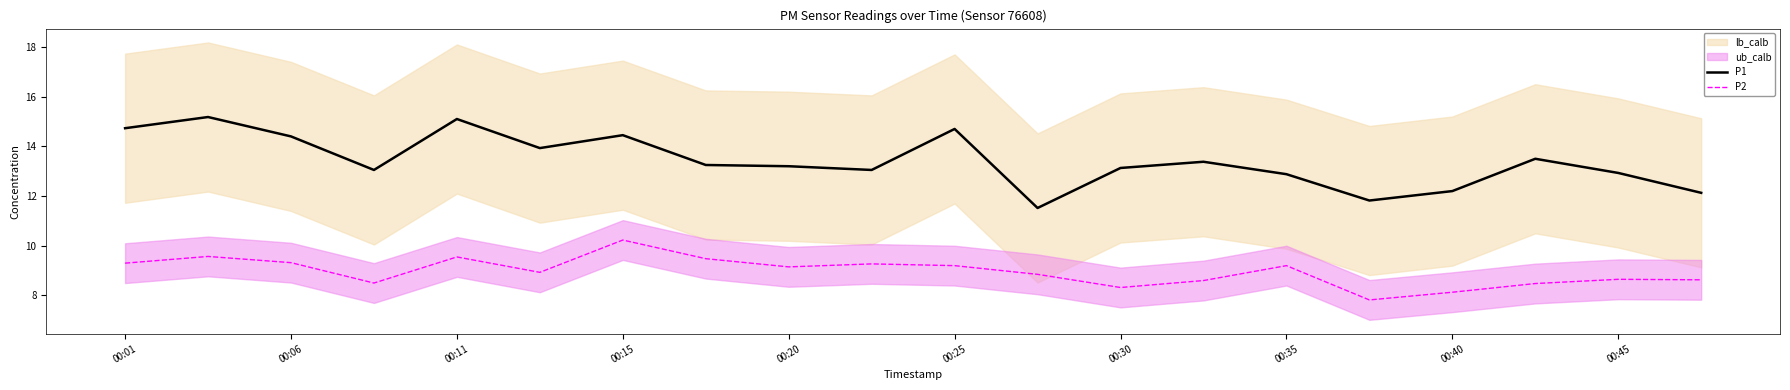

True or false: P1 and P2 intersect in this chart.

False